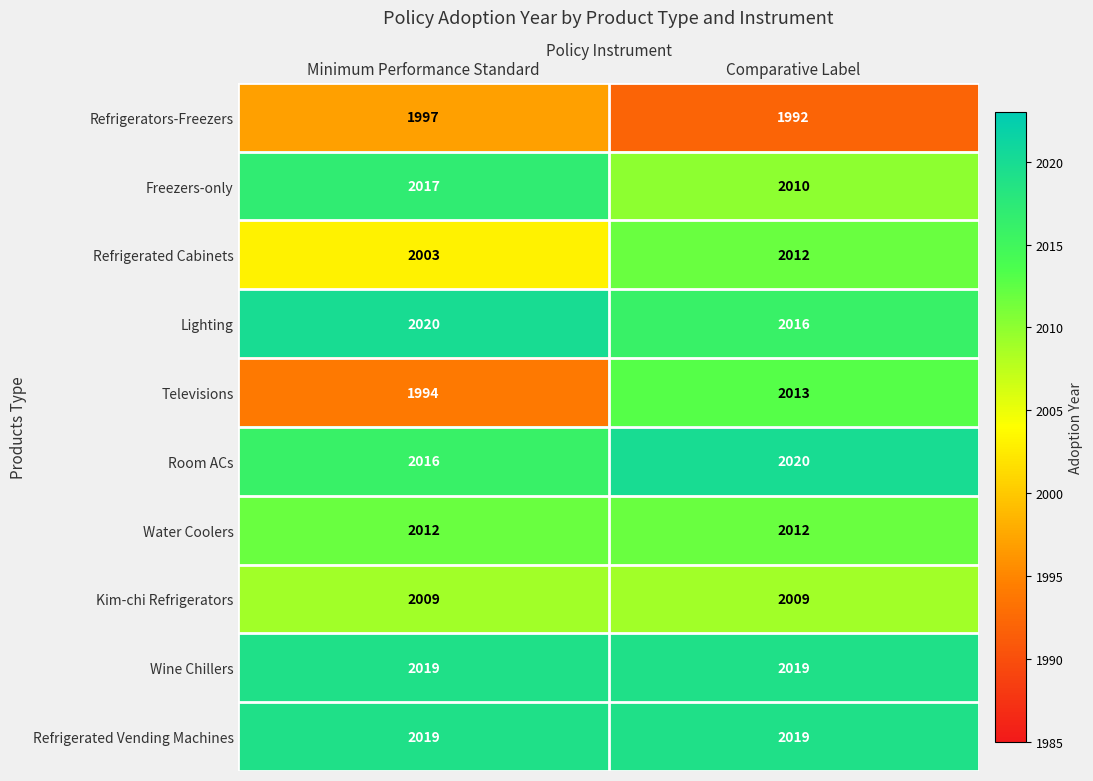

What is the total value across all series at Minimum Performance Standard?

20106